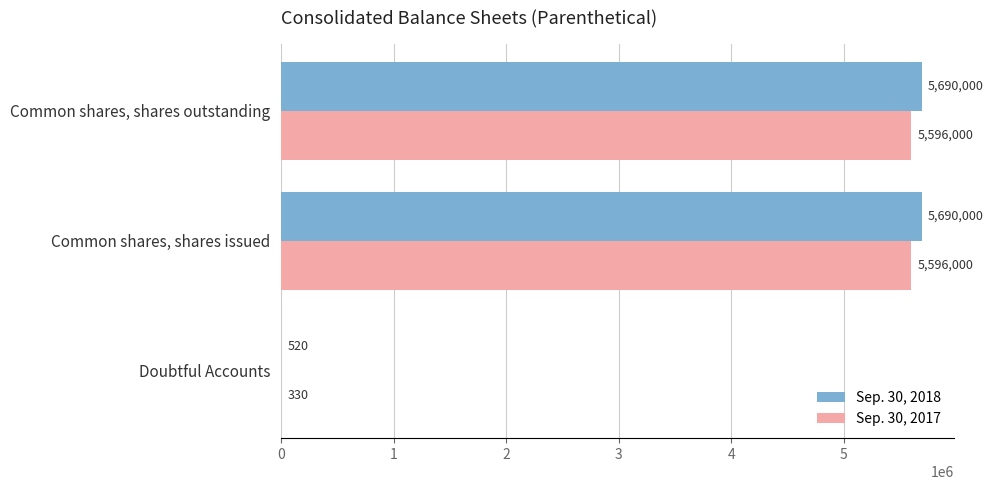

Count the number of categories in the chart.

3